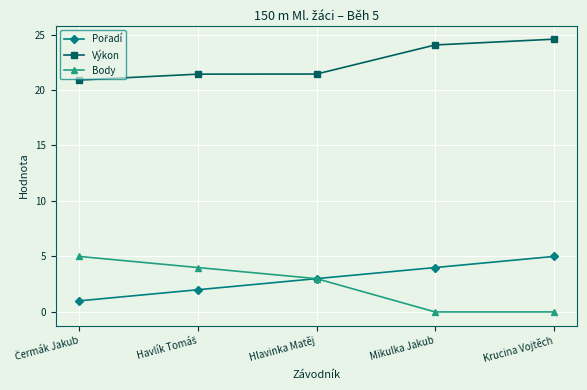

What is the value of the Body point at the 2nd from the left?

4.0